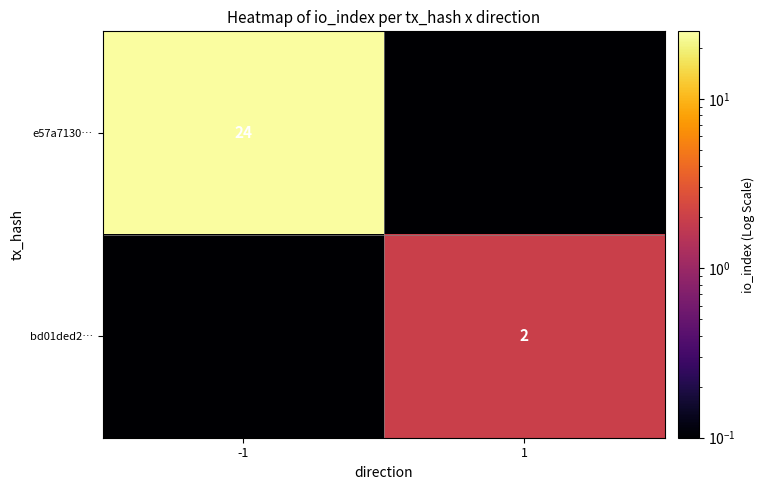

True or false: bd01ded2… has a value of 0.7 at 1.

False